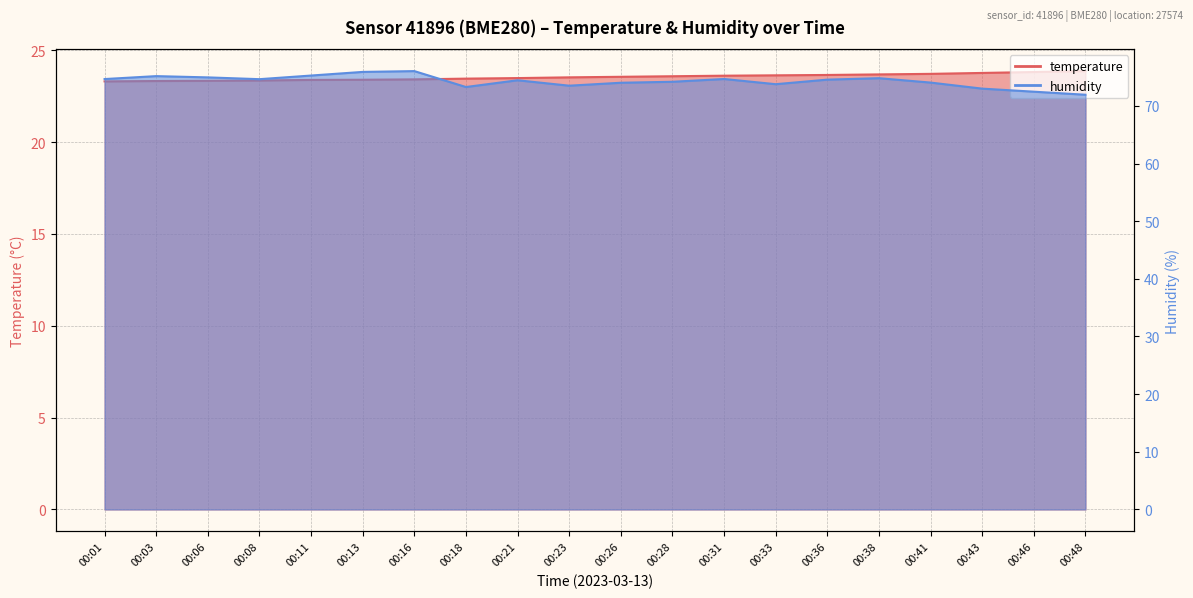

Reading left to right, what are all the values shown in this chart?

temperature: 00:01=23.3	00:03=23.3	00:06=23.3	00:08=23.4	00:11=23.4	00:13=23.4	00:16=23.4	00:18=23.5	00:21=23.5	00:23=23.5	00:26=23.6	00:28=23.6	00:31=23.6	00:33=23.6	00:36=23.7	00:38=23.7	00:41=23.7	00:43=23.8	00:46=23.8	00:48=23.9
humidity: 00:01=74.7	00:03=75.2	00:06=74.9	00:08=74.6	00:11=75.3	00:13=75.9	00:16=76.0	00:18=73.3	00:21=74.4	00:23=73.5	00:26=74.0	00:28=74.2	00:31=74.7	00:33=73.8	00:36=74.5	00:38=74.8	00:41=74.0	00:43=73.0	00:46=72.5	00:48=71.9